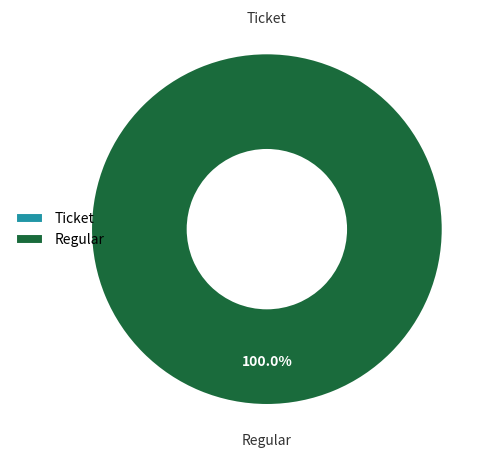

Is there a majority slice in this chart?

Yes